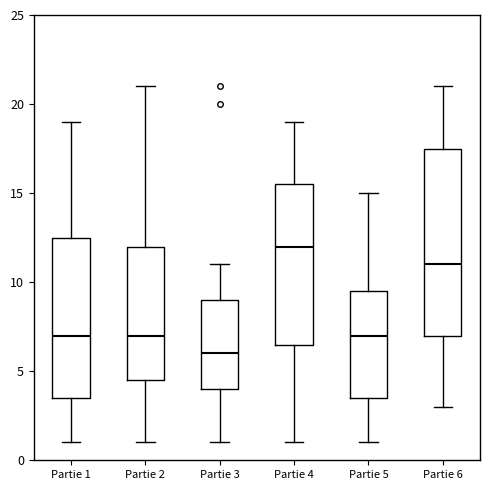

Which box has the lowest median line?

Partie 3